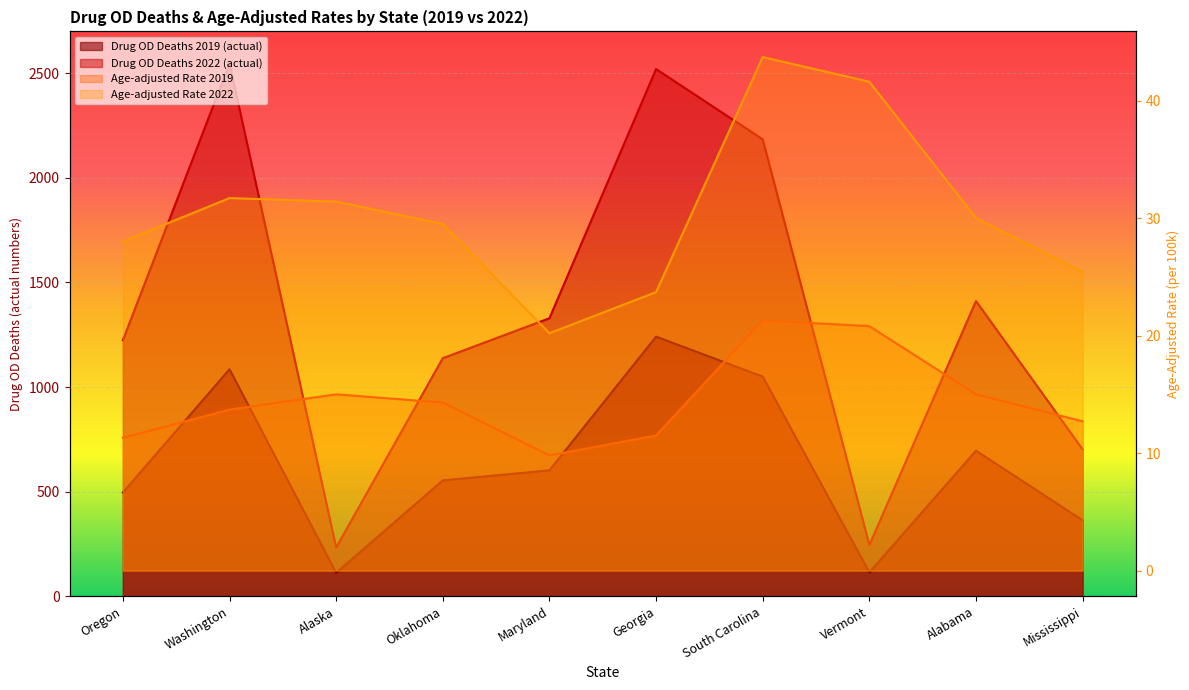

True or false: Age-adjusted Rate 2019 has more than 1 interior local peaks.

True